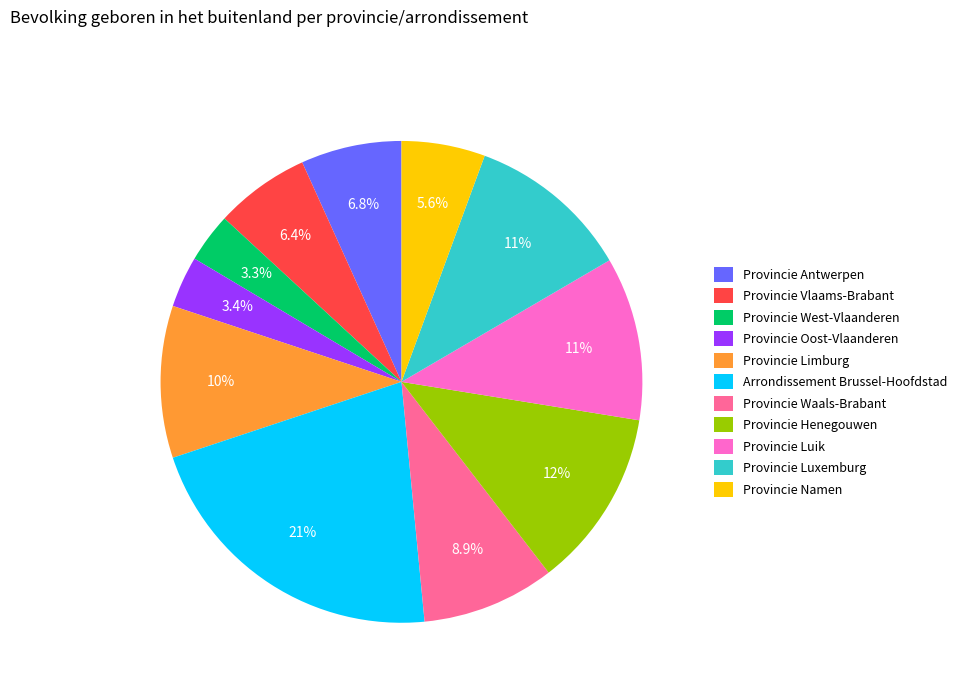

What percentage is the Provincie Luxemburg slice, to the nearest percent?

11%